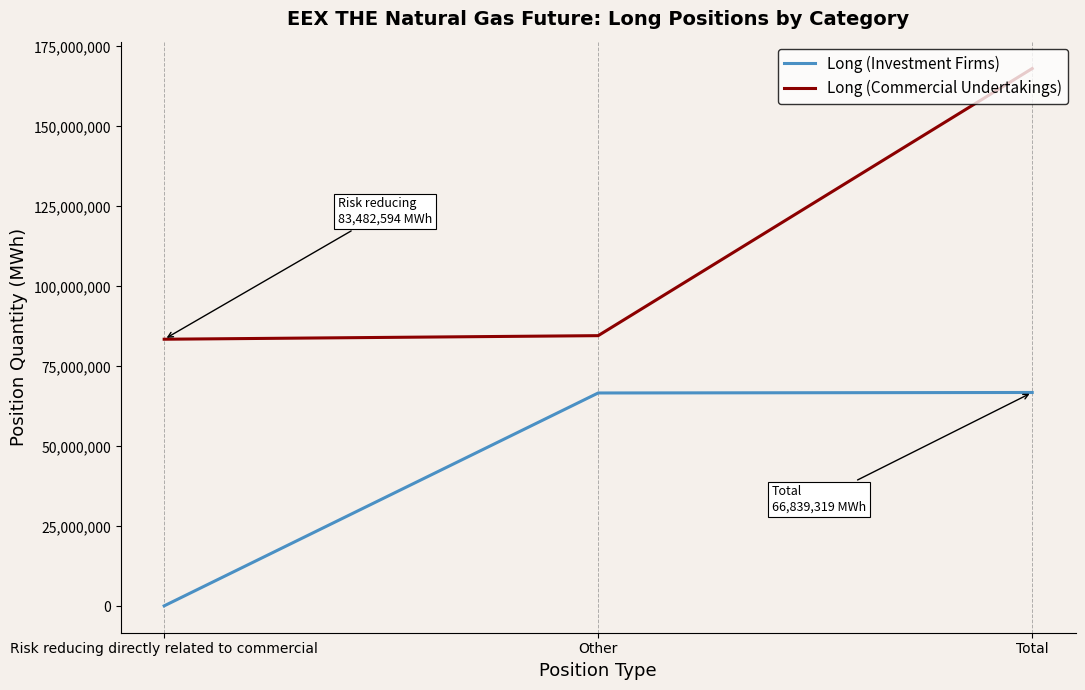

The value of Long (Commercial Undertakings) at Other is 39355964. True or false?

False